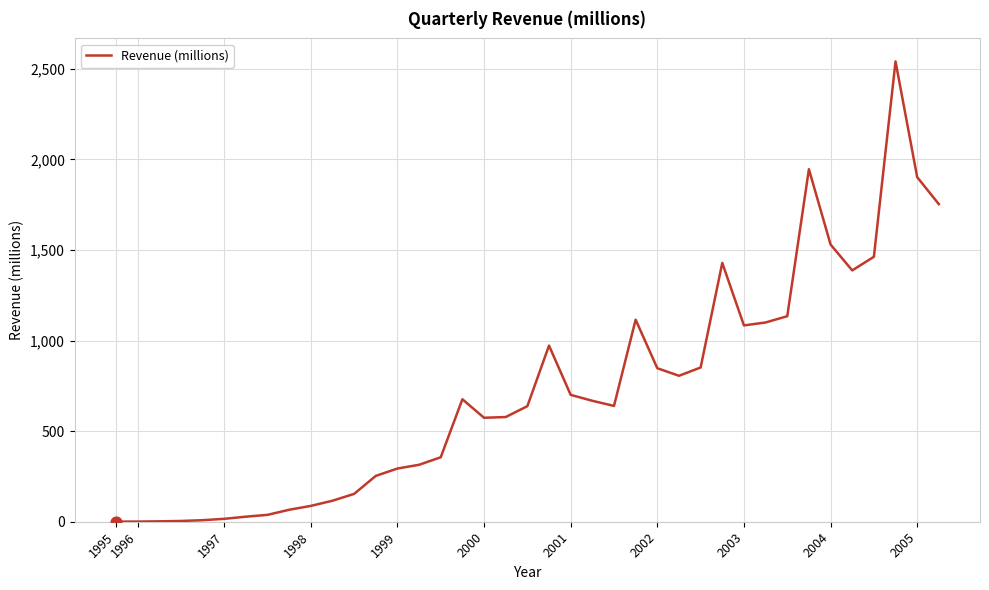

What is the difference between the maximum and minimum values?

2540.4